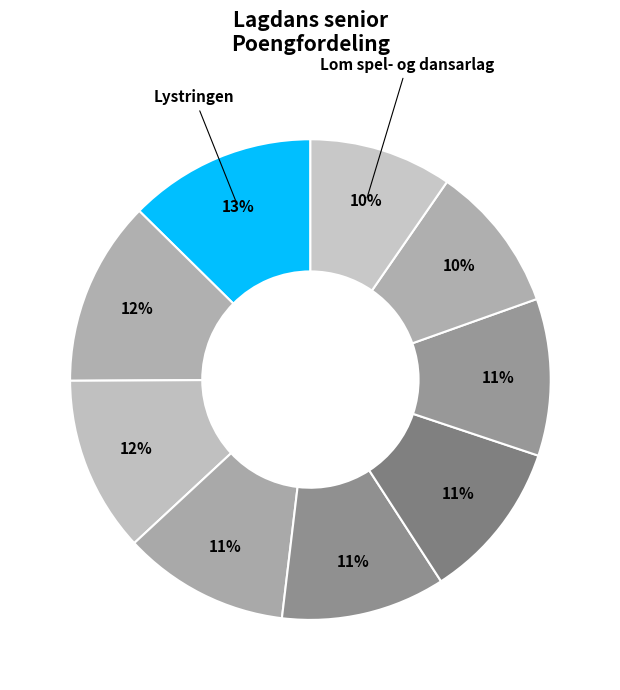

How many slices are in this pie chart?

9